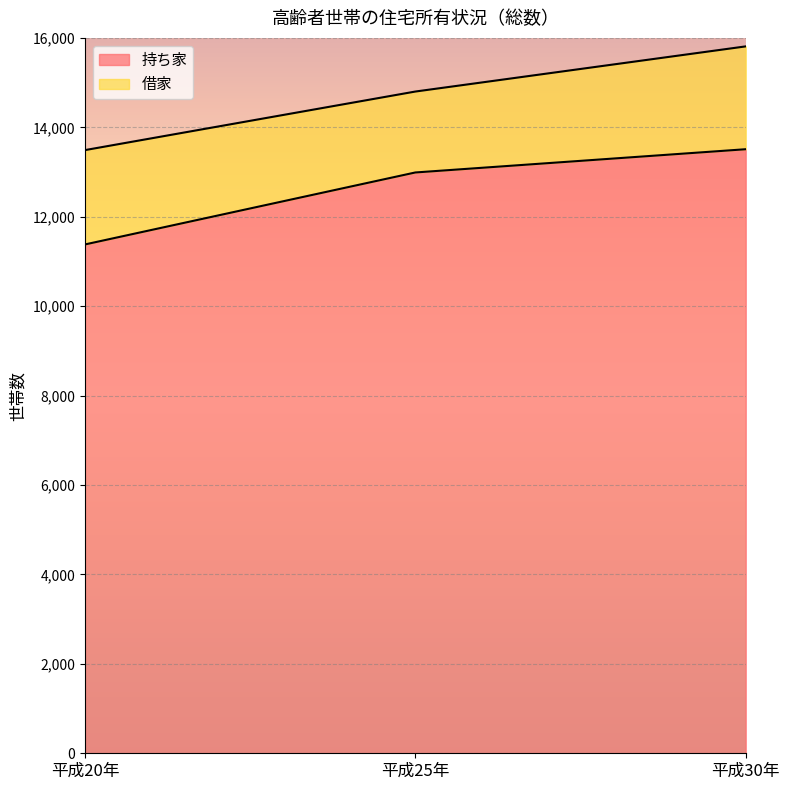

True or false: the data shows 18878 at 平成25年.

False